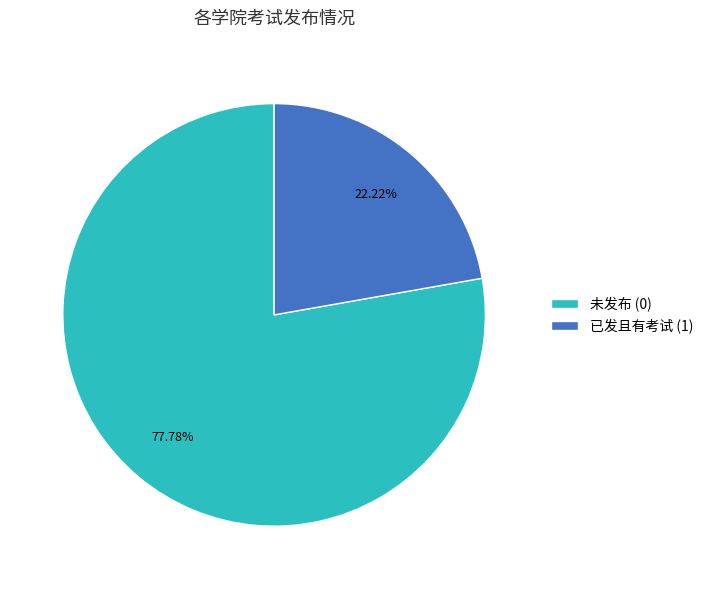

Is the sum of 已发且有考试 (1) and 未发布 (0) greater than half?

Yes